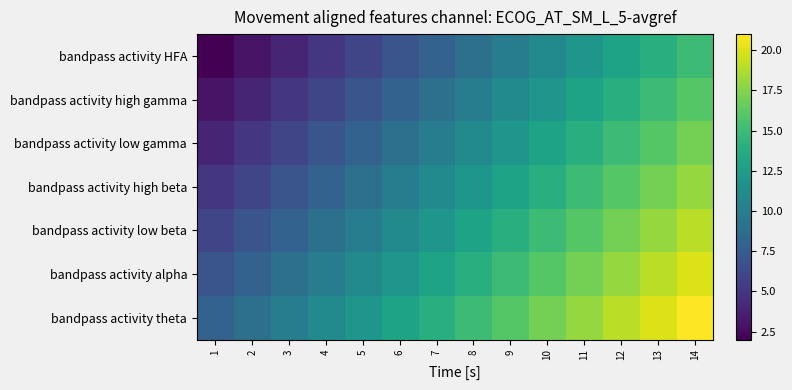

How many categories are shown in the chart?

14